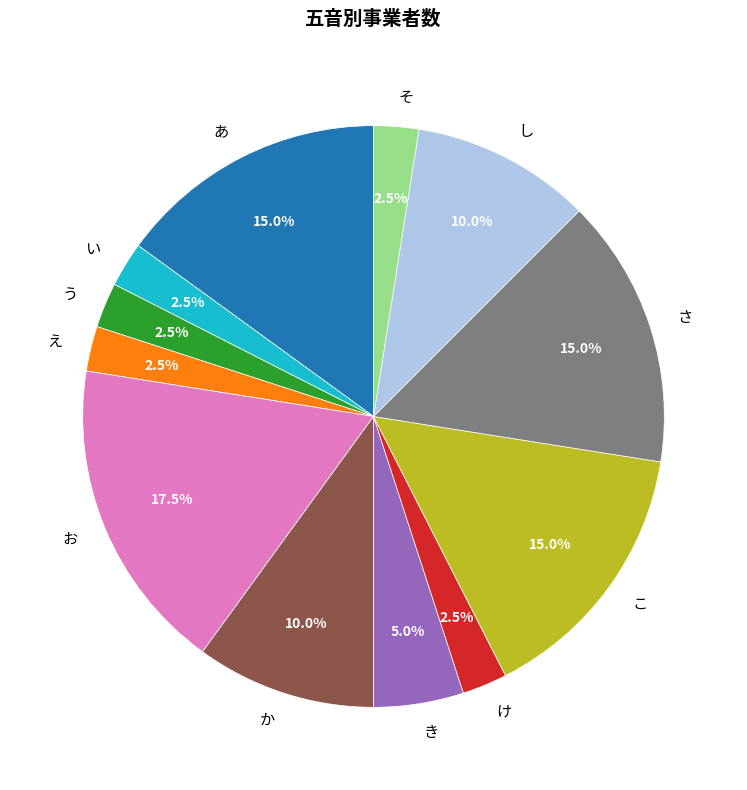

Does any single category account for the majority?

No